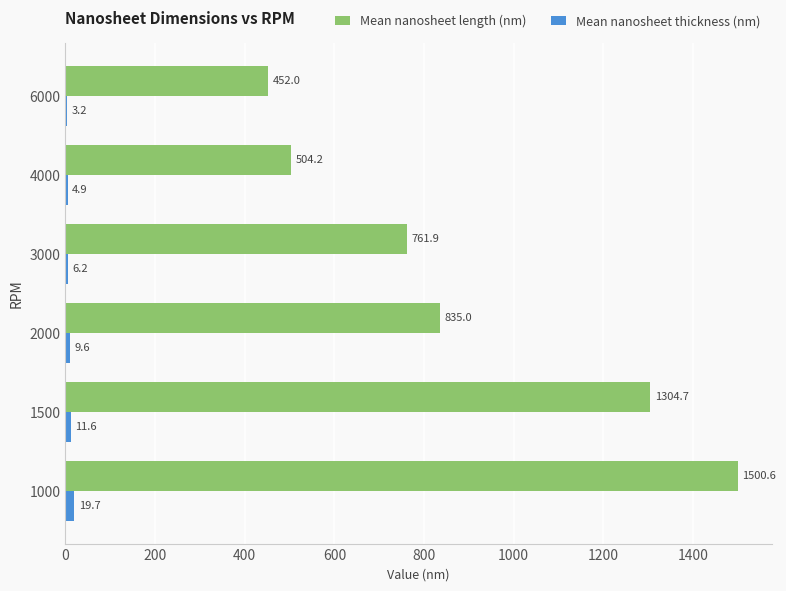

What is the total value across all series at 6000?

455.2